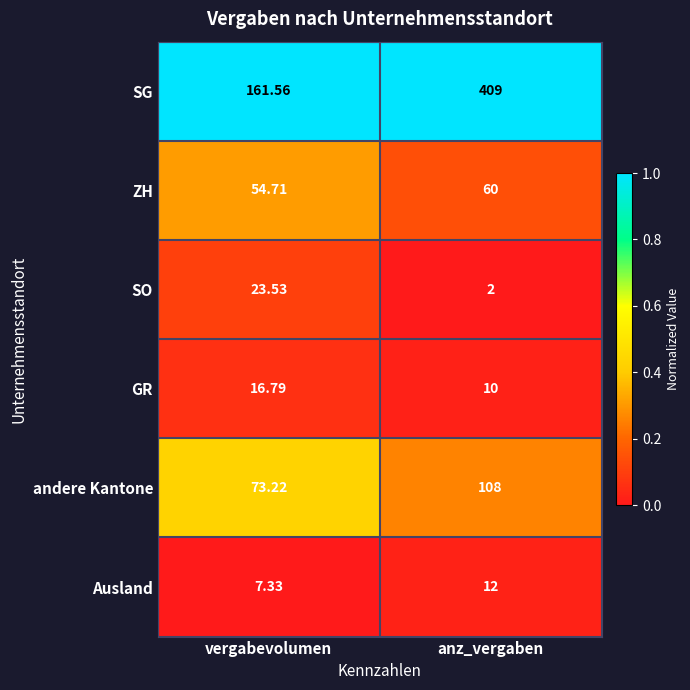

What is the spread (max minus min) of values at vergabevolumen?

154.2